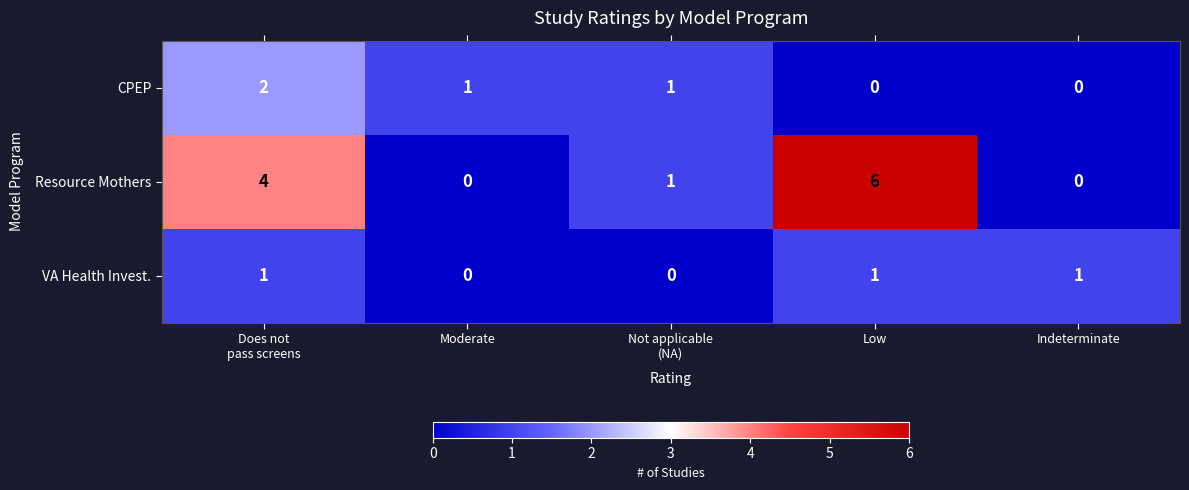

Count the number of categories in the chart.

5